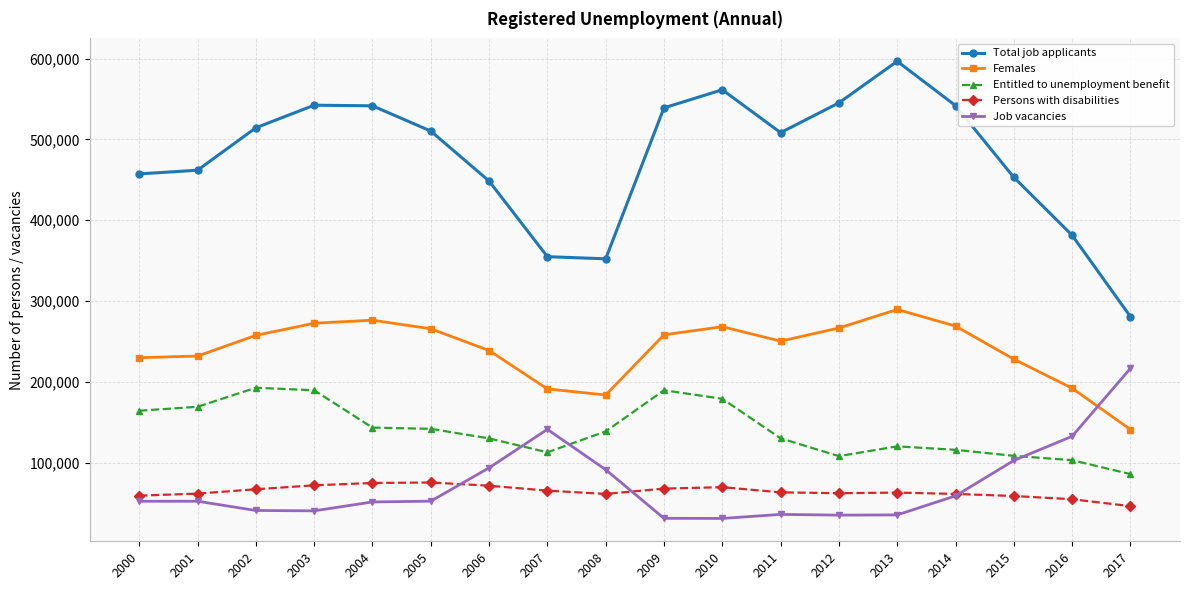

What is the minimum value shown in the chart?

30803